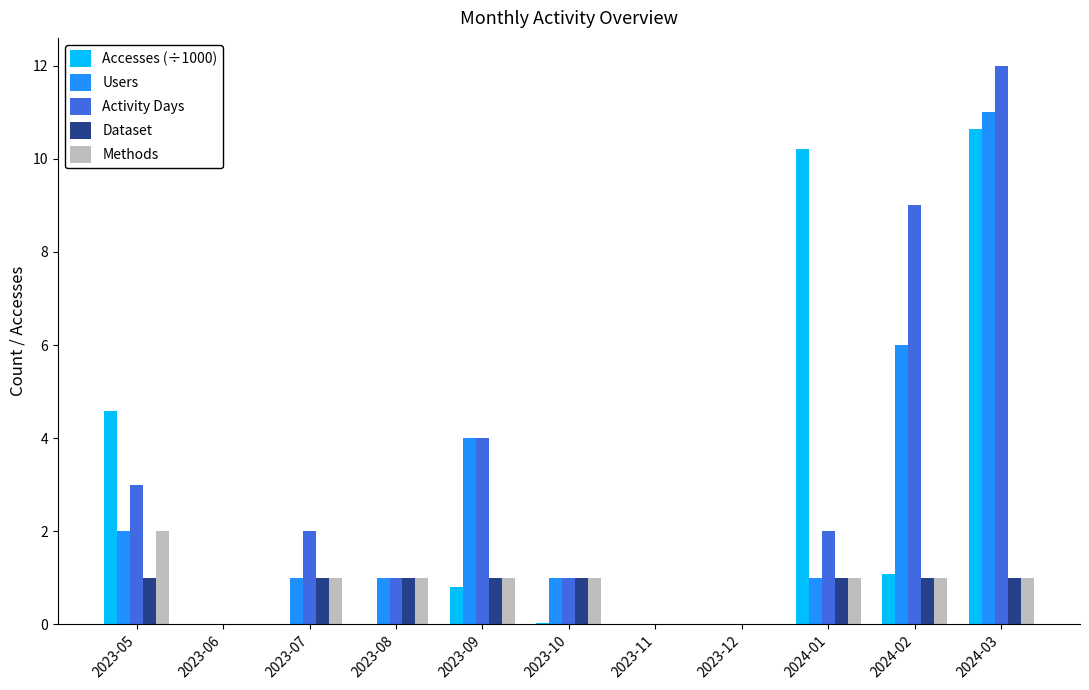

The Activity Days series shows 9.0 at 2024-02. True or false?

True